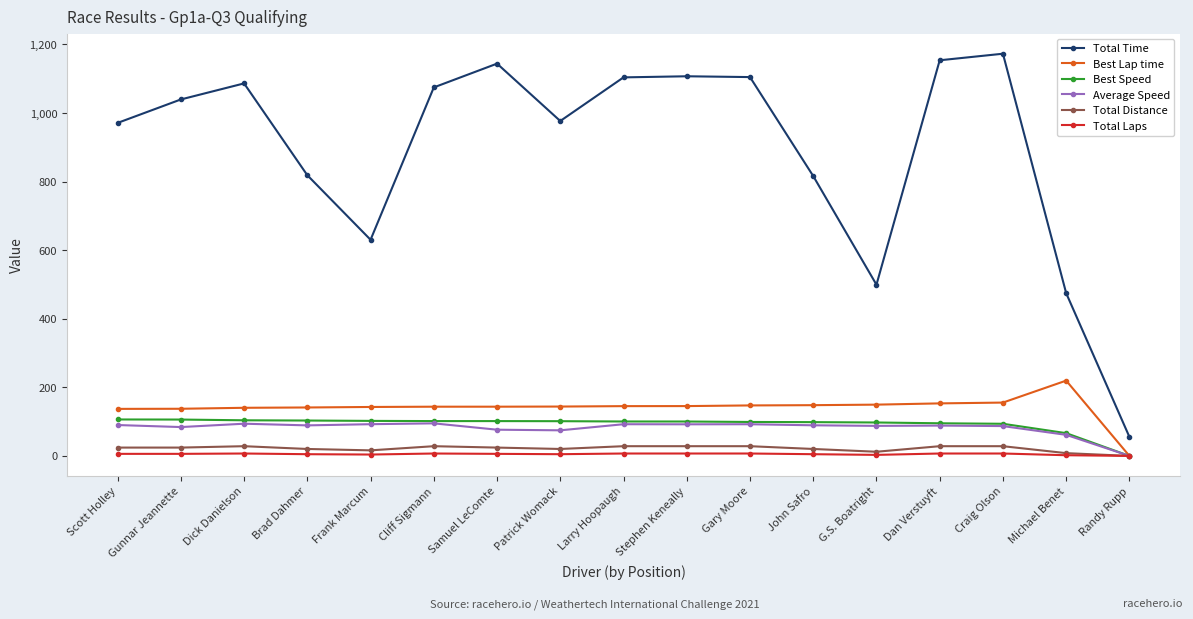

True or false: Best Lap time and Total Time intersect in this chart.

False